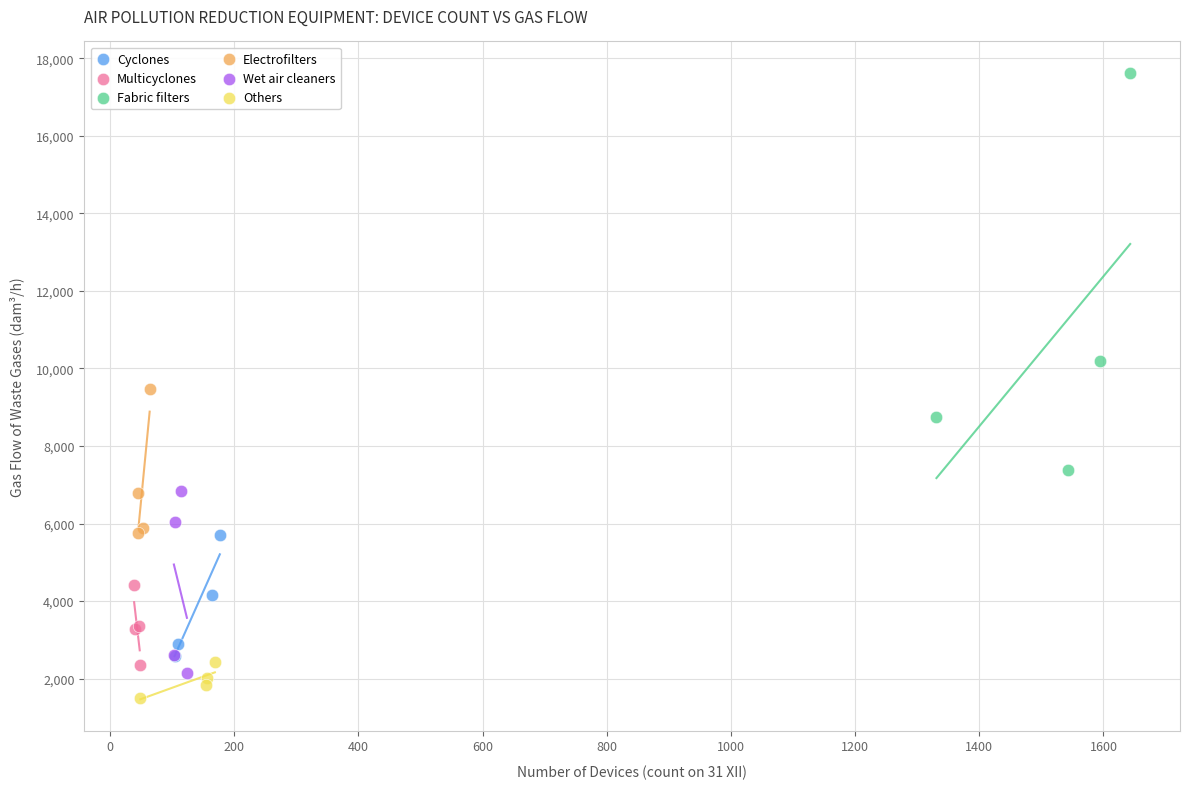

What are all the series names shown in the legend?

Cyclones, Multicyclones, Fabric filters, Electrofilters, Wet air cleaners, Others